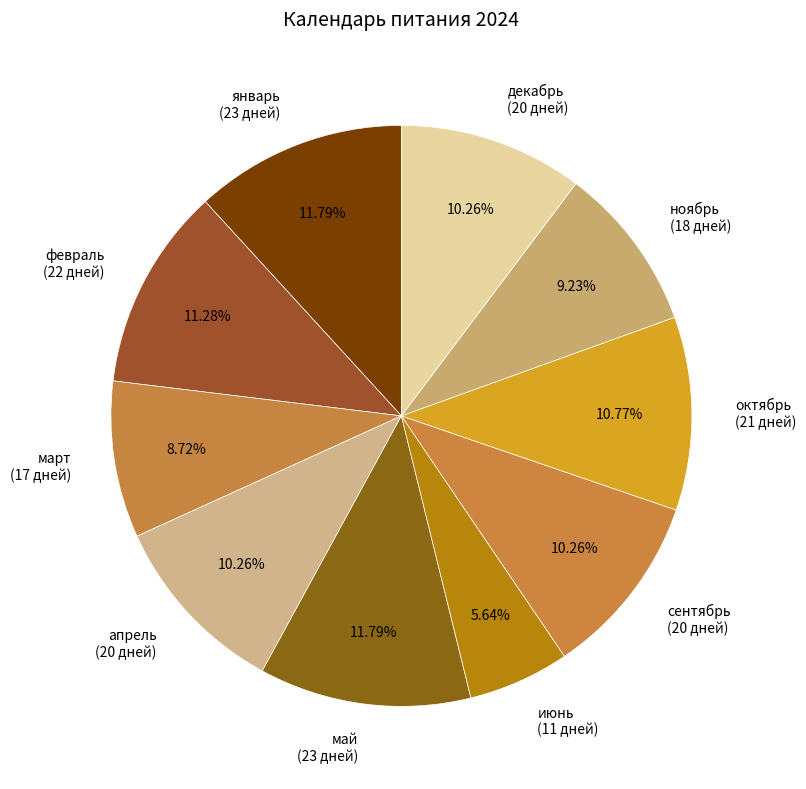

Is there any slice that represents more than half of the pie?

No